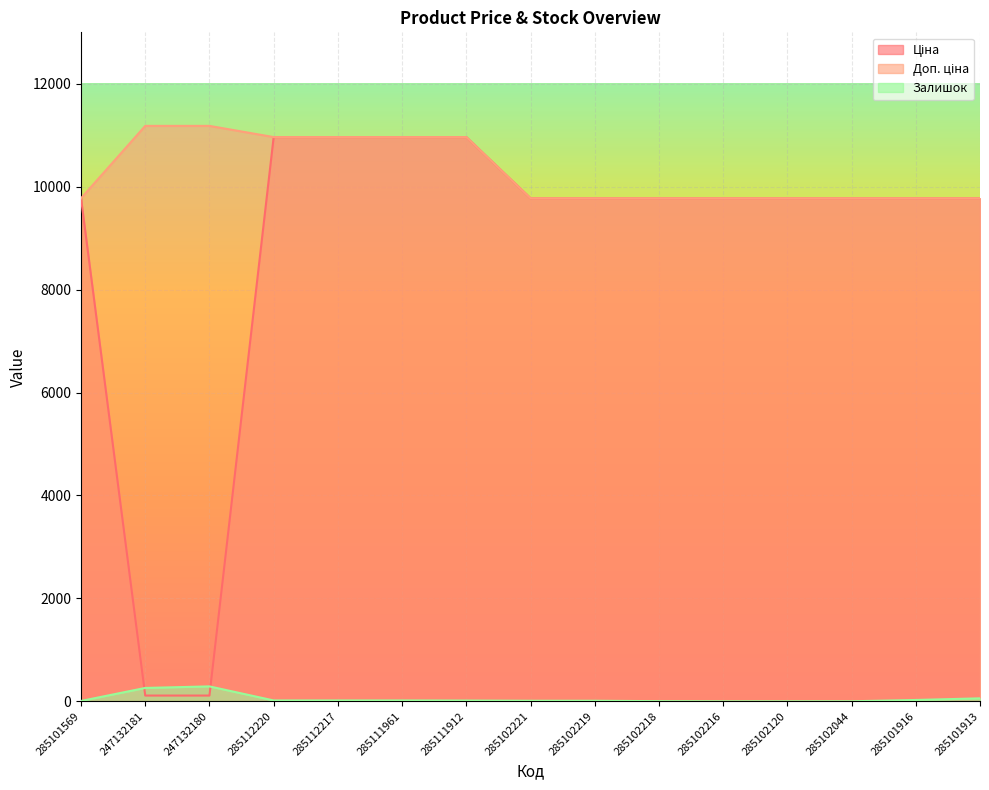

True or false: Доп. ціна has a value of 9775.5 at 285102221.

True